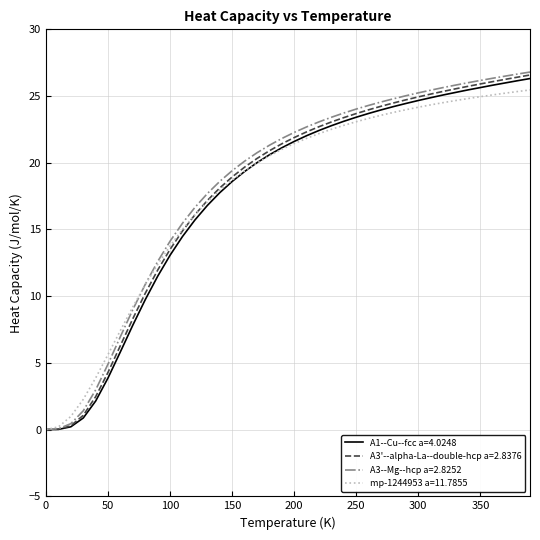

Which series has the largest range (max minus min)?

A3--Mg--hcp a=2.8252